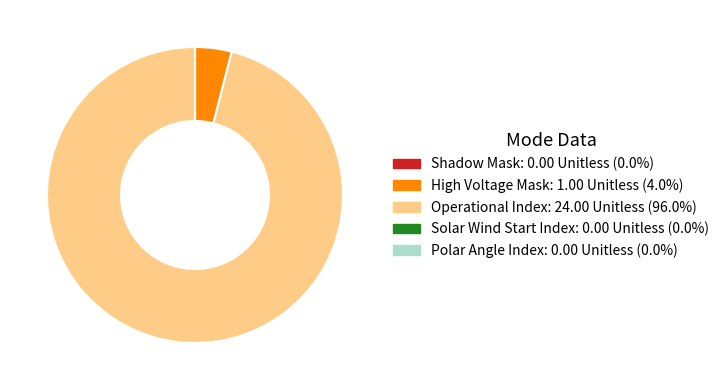

Is the sum of Operational Index and High Voltage Mask greater than half?

Yes